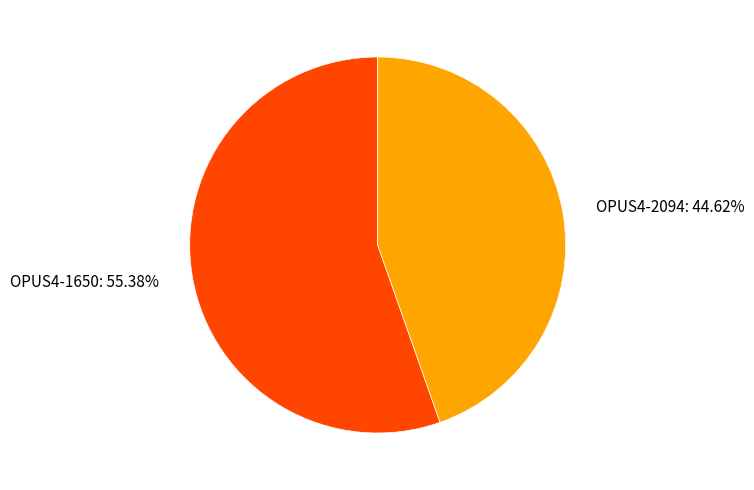

True or false: OPUS4-2094 accounts for 51% of the total.

False